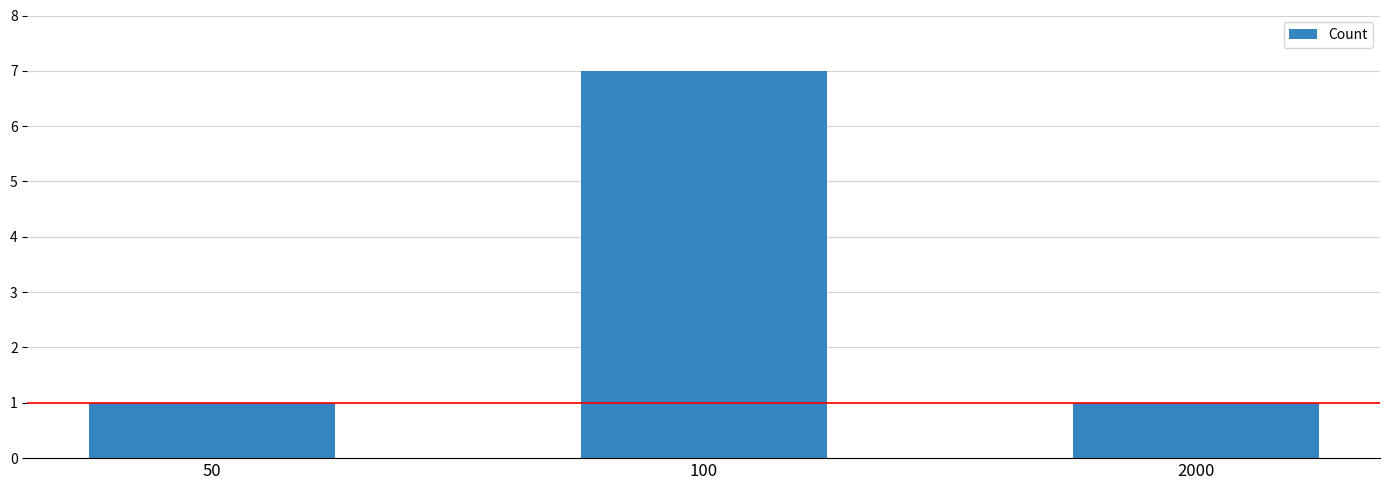

What is the smallest value displayed?

1